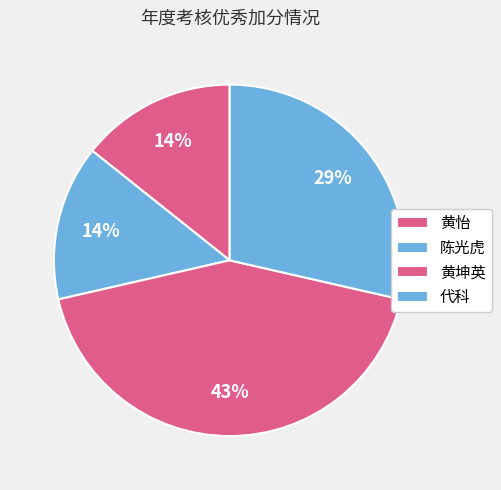

To the nearest percent, what portion does 黄怡 represent?

14%